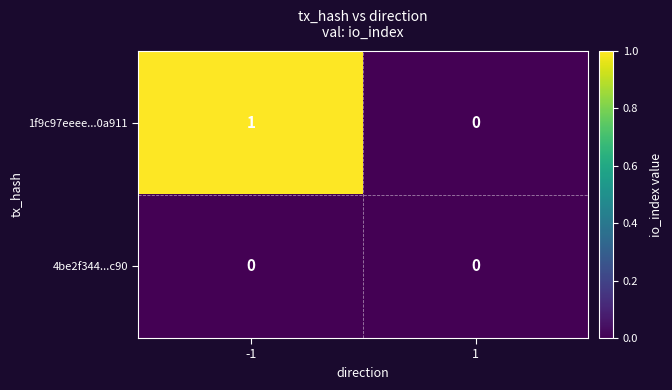

Rank the series by their maximum value, from lowest to highest.

4be2f344...c90, 1f9c97eeee...0a911